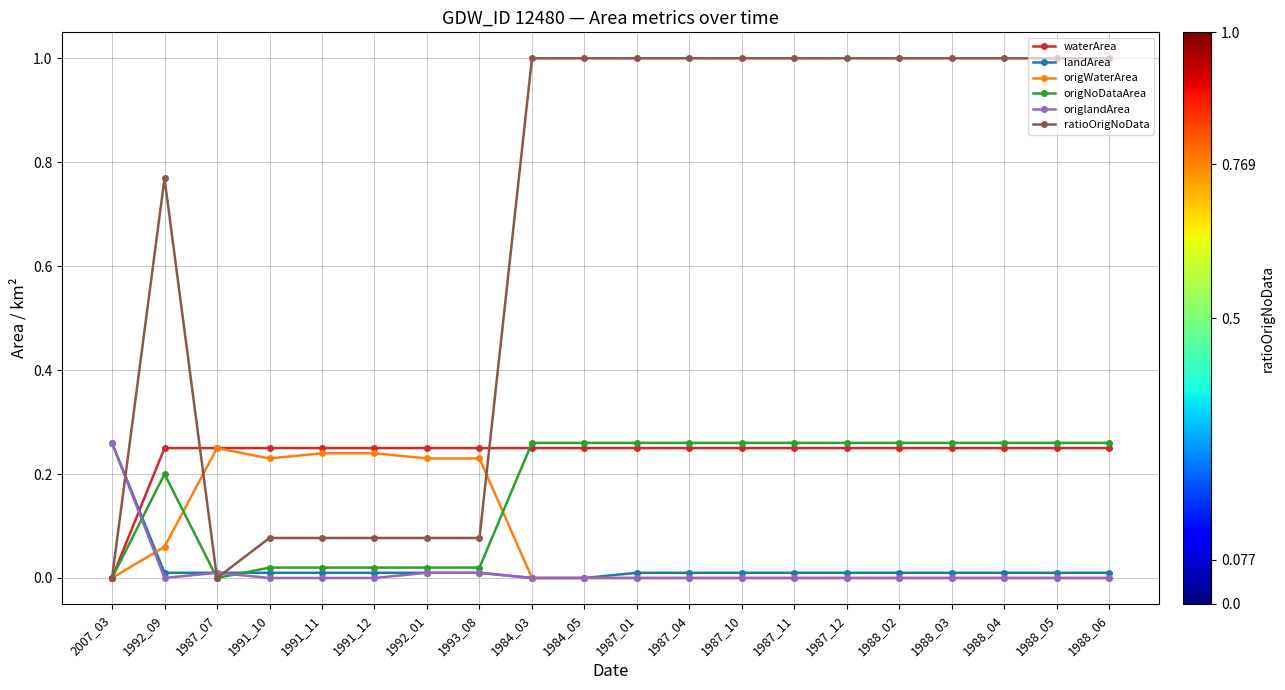

Where do waterArea and origlandArea first cross each other?

2007_03 and 1992_09